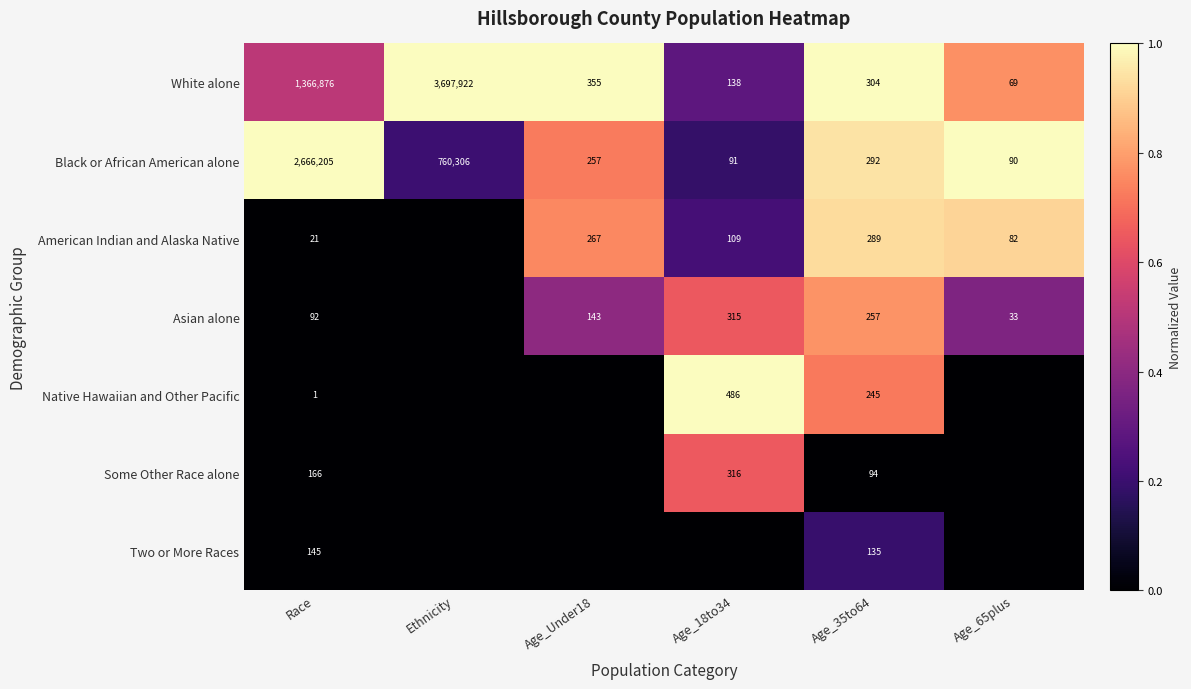

What is the total value across all series at Age_Under18?

2.9